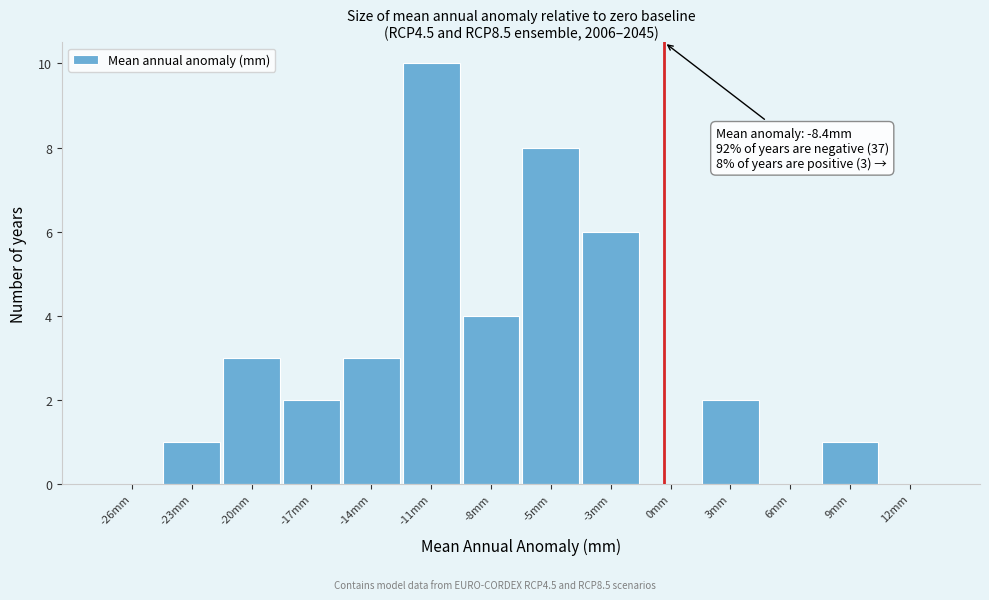

Reading right to left, list all the values displayed in this chart.

12mm=0	9mm=1	6mm=0	3mm=2	0mm=0	-3mm=6	-5mm=8	-8mm=4	-11mm=10	-14mm=3	-17mm=2	-20mm=3	-23mm=1	-26mm=0